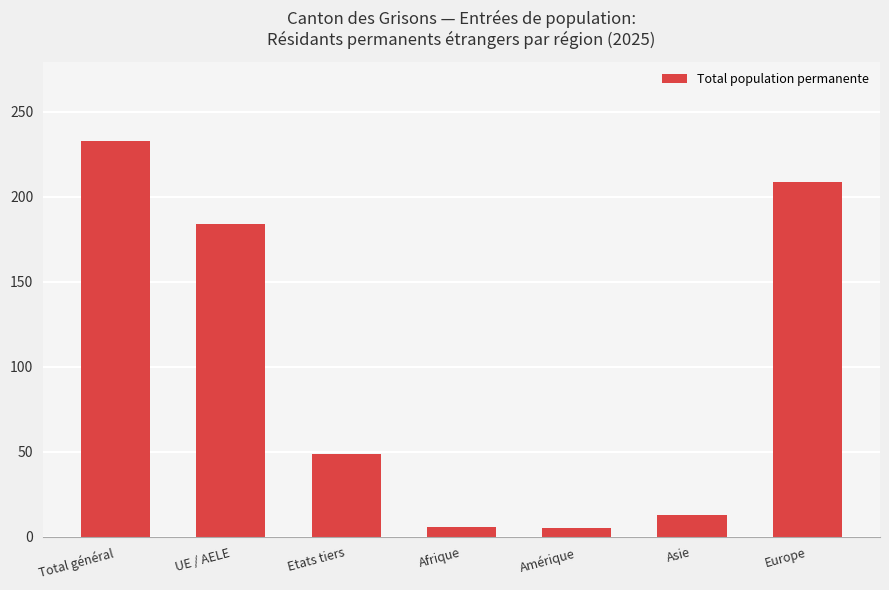

Approximately how many times larger is the value at Europe compared to UE / AELE?

1.1